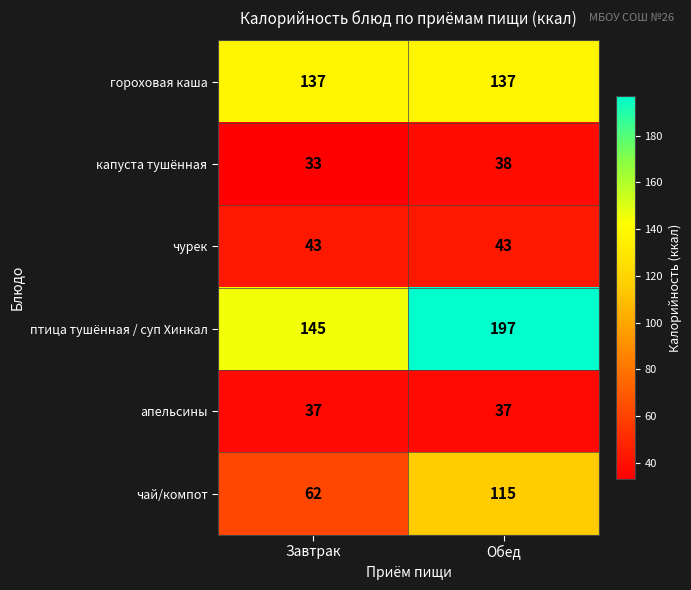

What is the difference between the maximum and minimum values in the чай/компот series?

53